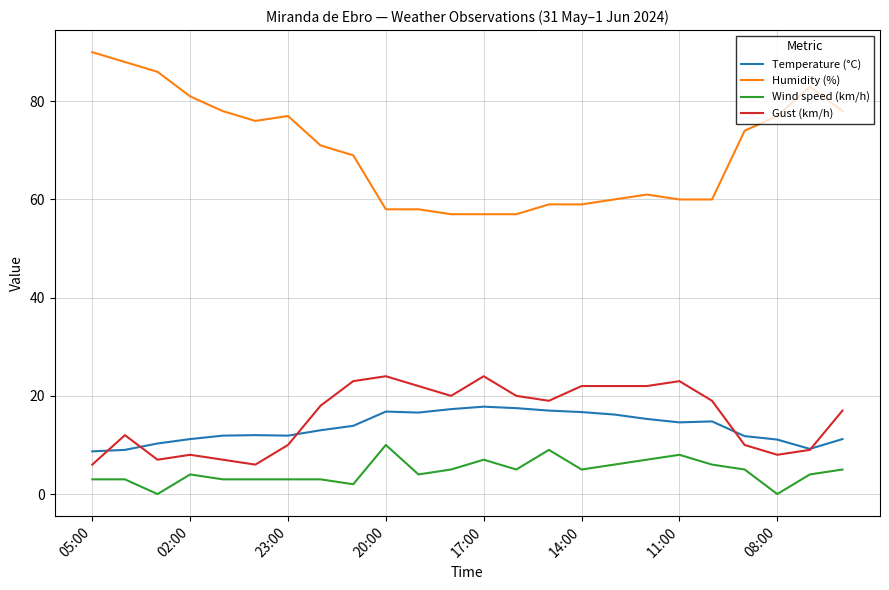

What is the greatest value displayed?

90.0